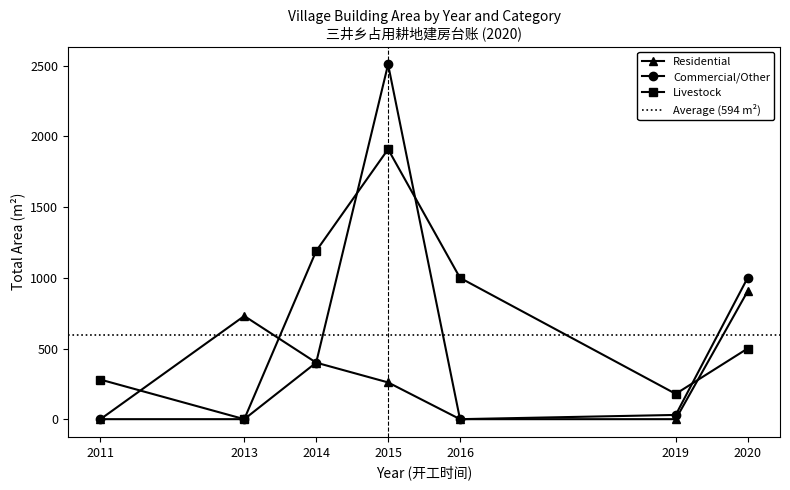

What is the value of the Commercial/Other point at the 2nd from the left?

0